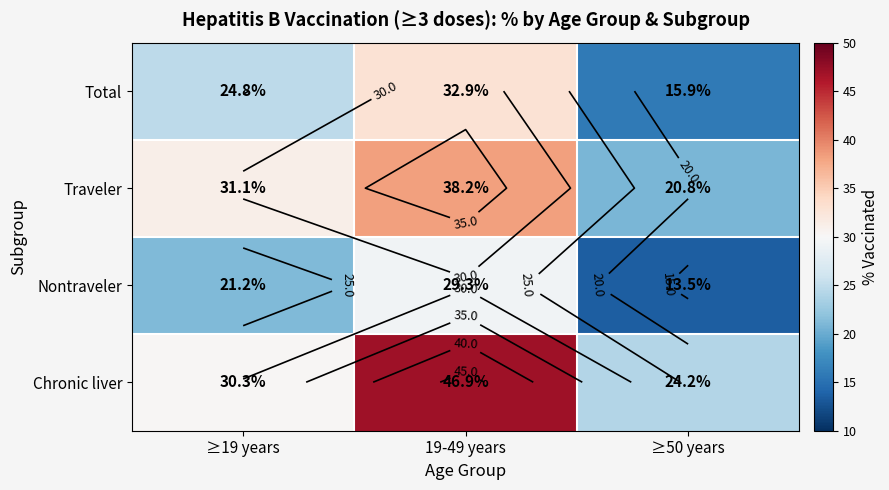

What is the average value of the Traveler series?

30.0